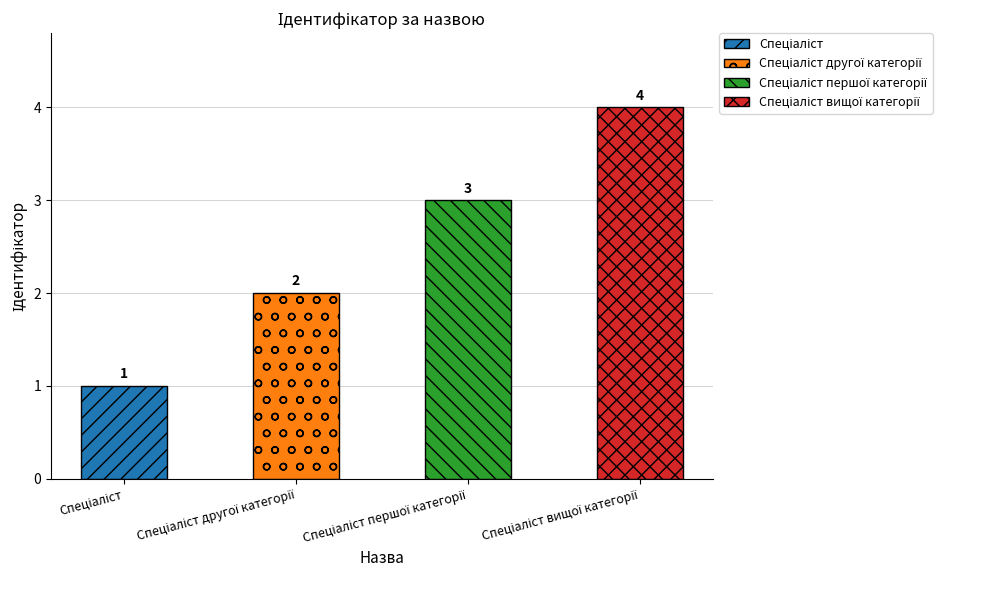

Rank the categories by value from lowest to highest.

Спеціаліст, Спеціаліст другої категорії, Спеціаліст першої категорії, Спеціаліст вищої категорії